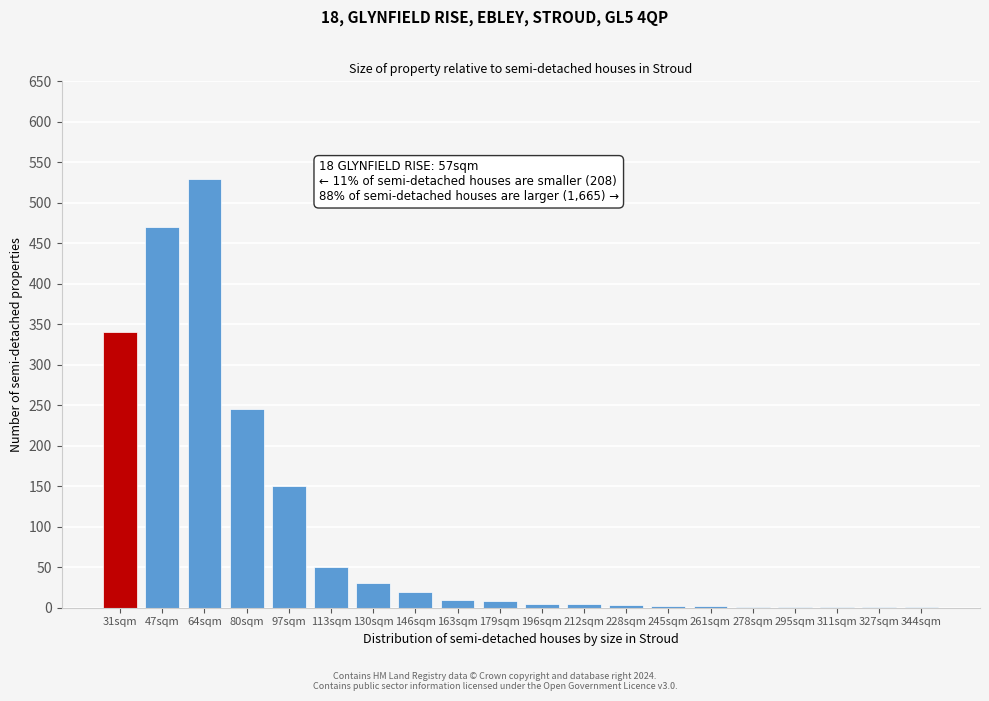

The value at 31sqm is 340. True or false?

True